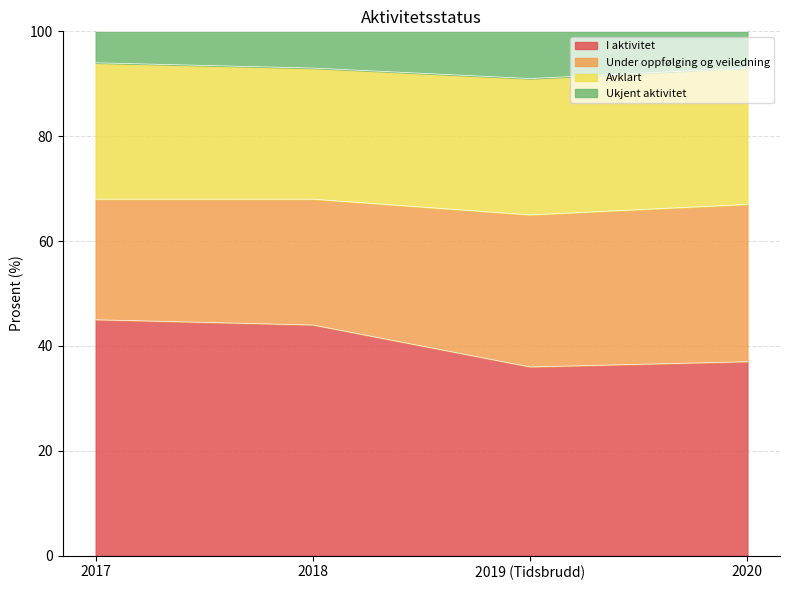

What is the total value across all series at 2018?

100